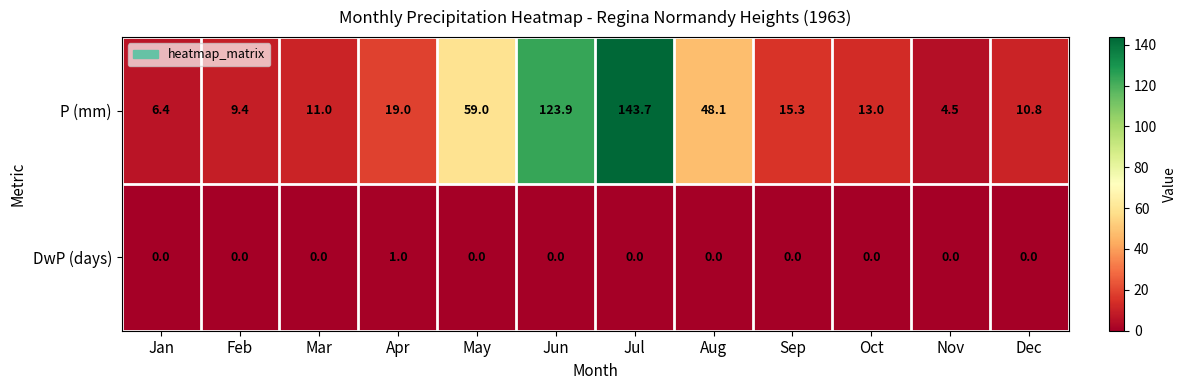

Reading left to right, extract all data points from this chart.

P (mm): 6.4	9.4	11.0	19.0	59.0	123.9	143.7	48.1	15.3	13.0	4.5	10.8
DwP (days): 0.0	0.0	0.0	1.0	0.0	0.0	0.0	0.0	0.0	0.0	0.0	0.0